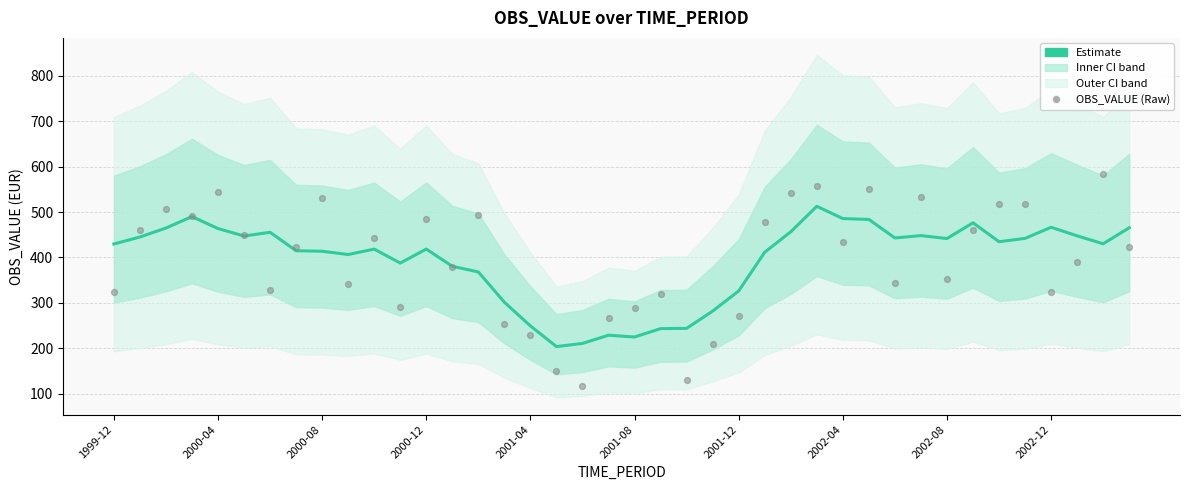

Which series has the largest total across all categories?

OBS_VALUE (Estimate)